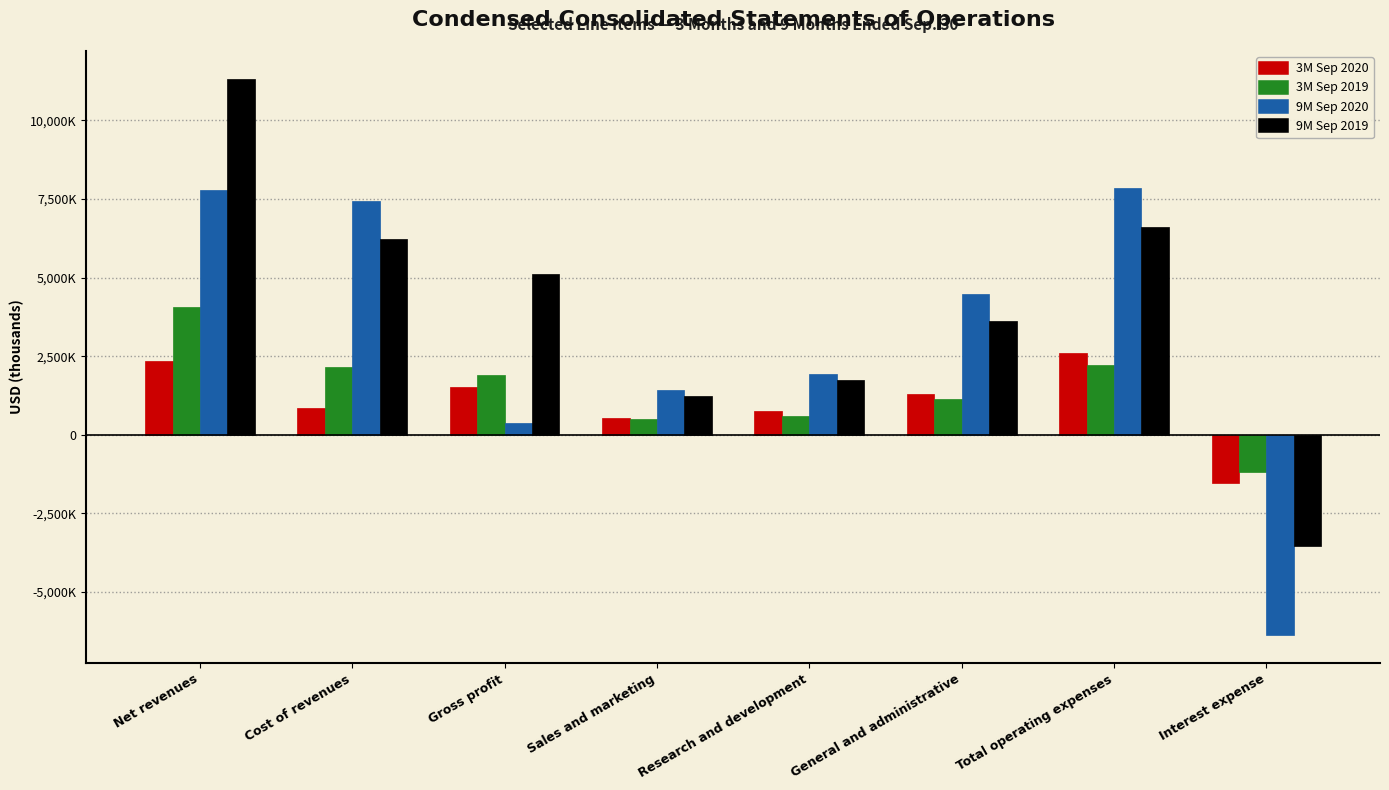

Which label corresponds to the largest value in the chart?

Net revenues